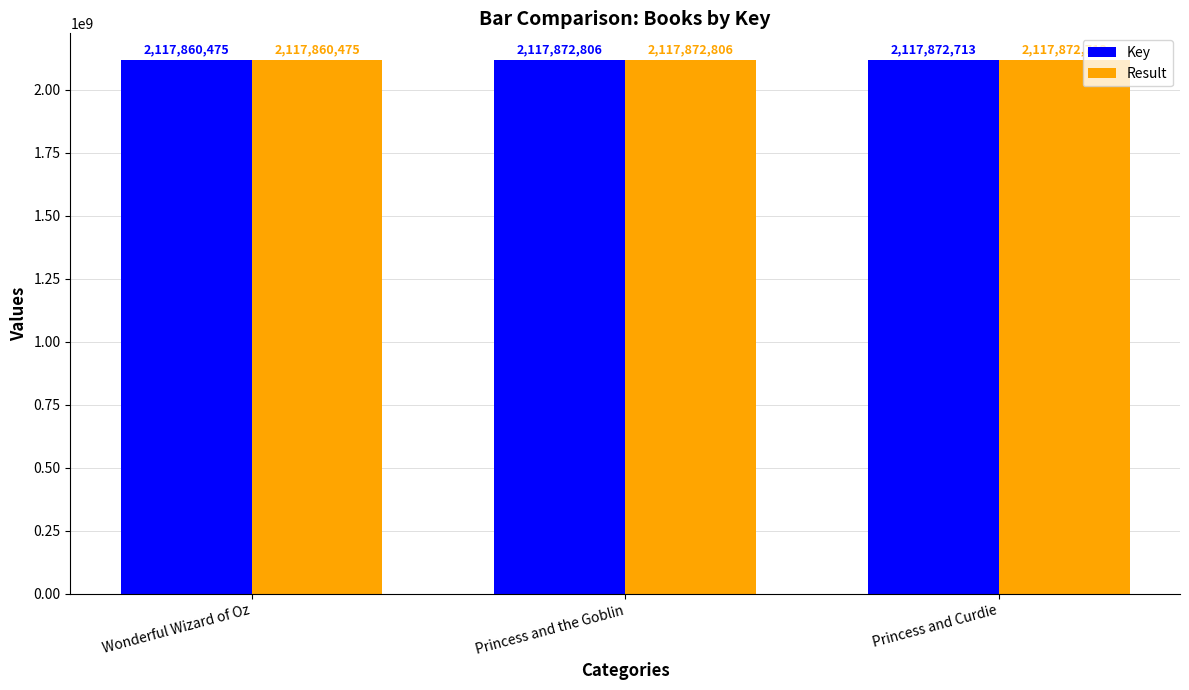

Reading right to left, transcribe all the data shown in this chart.

Key: 2117872713	2117872806	2117860475
Result: 2117872713	2117872806	2117860475